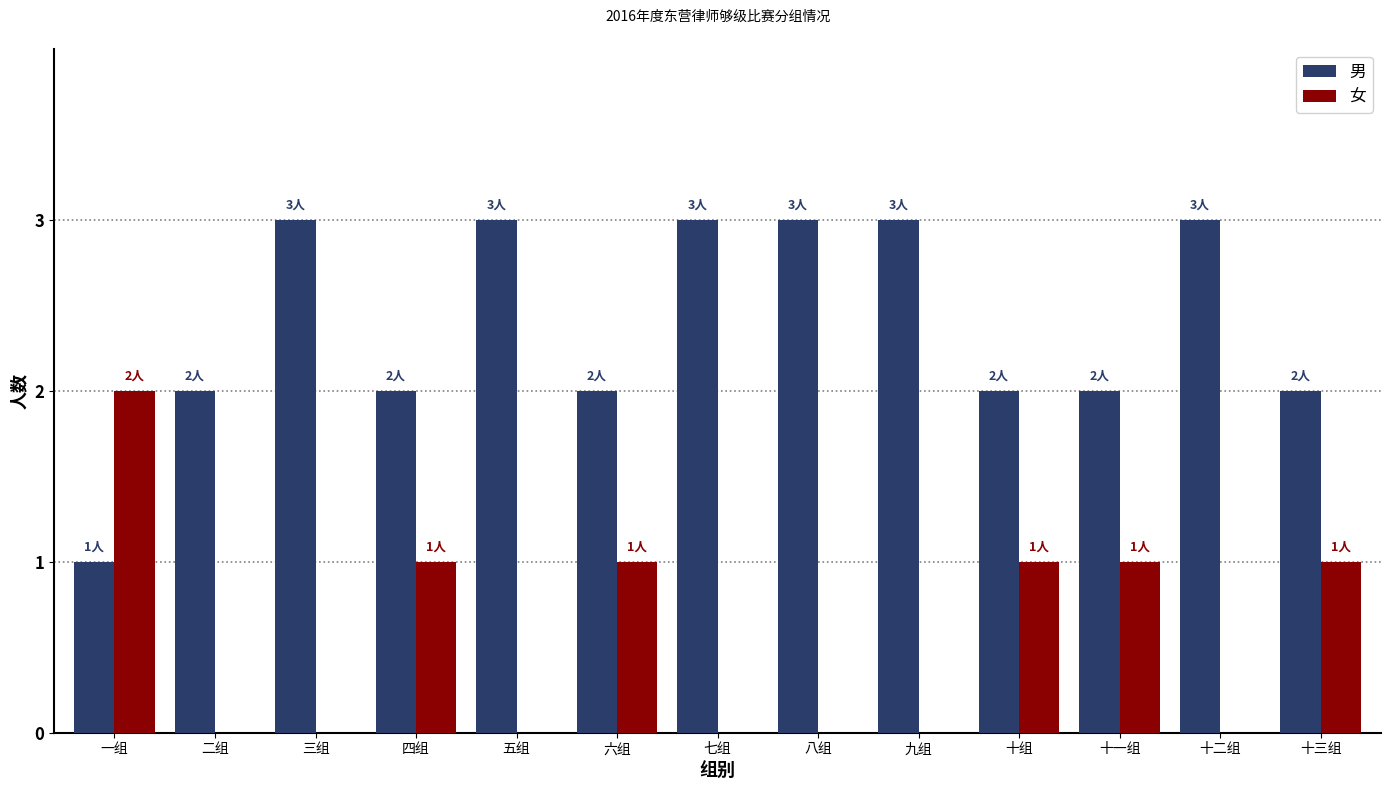

Reading right to left, what are all the values shown in this chart?

男: 十三组=2	十二组=3	十一组=2	十组=2	九组=3	八组=3	七组=3	六组=2	五组=3	四组=2	三组=3	二组=2	一组=1
女: 十三组=1	十二组=0	十一组=1	十组=1	九组=0	八组=0	七组=0	六组=1	五组=0	四组=1	三组=0	二组=0	一组=2